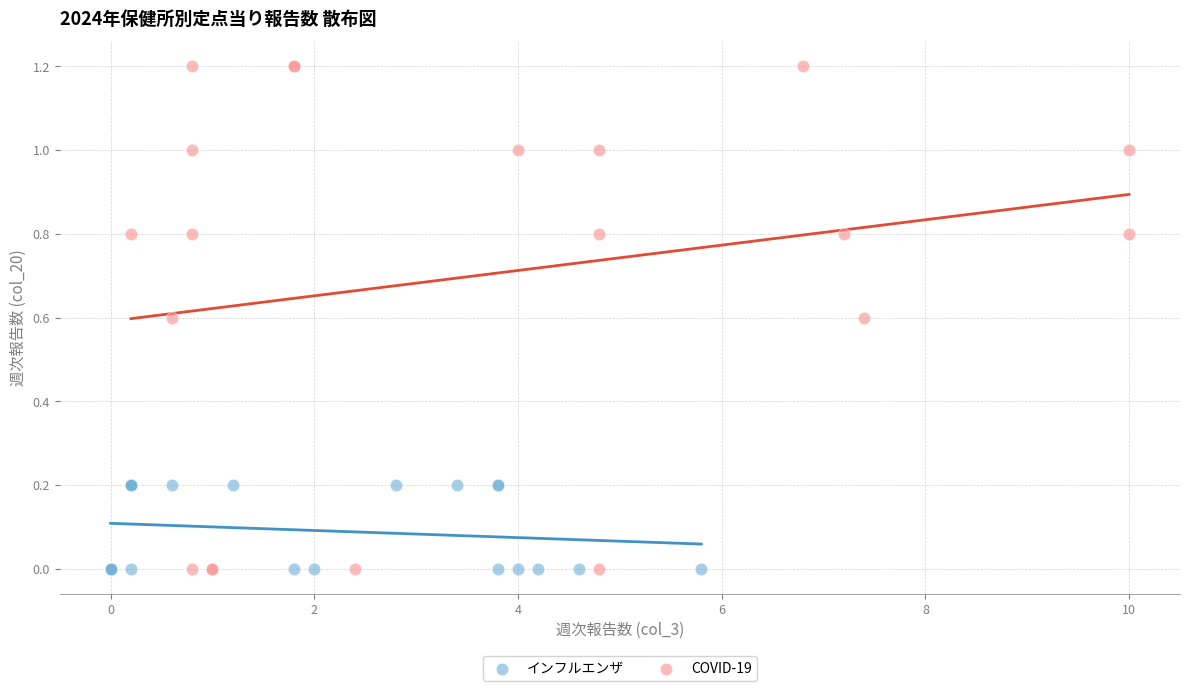

What are all the series names shown in the legend?

インフルエンザ, COVID-19